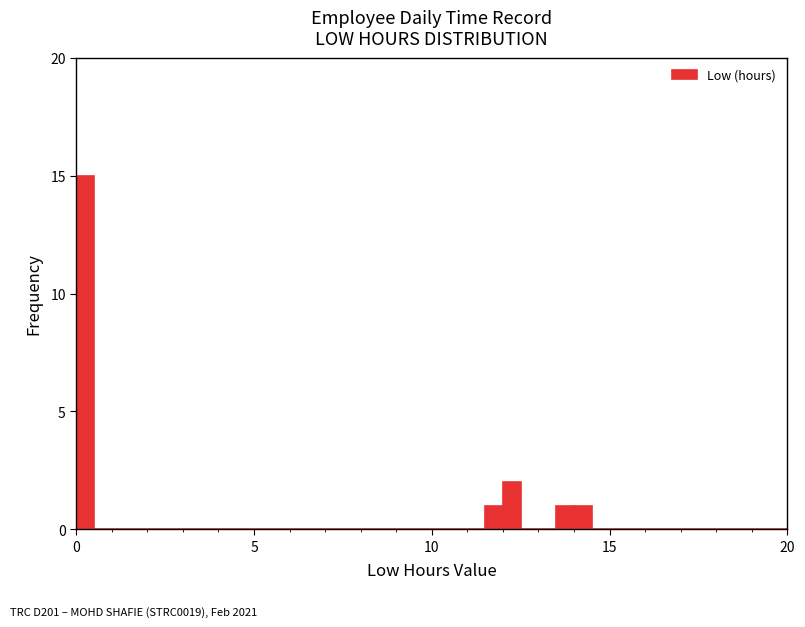

Read against the x-axis, roughly where is the centre of the tallest bar?

0.5